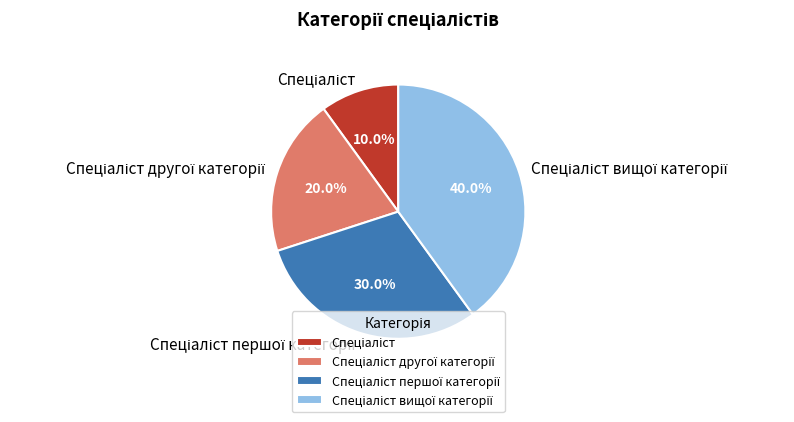

Count the number of slices in the pie.

4